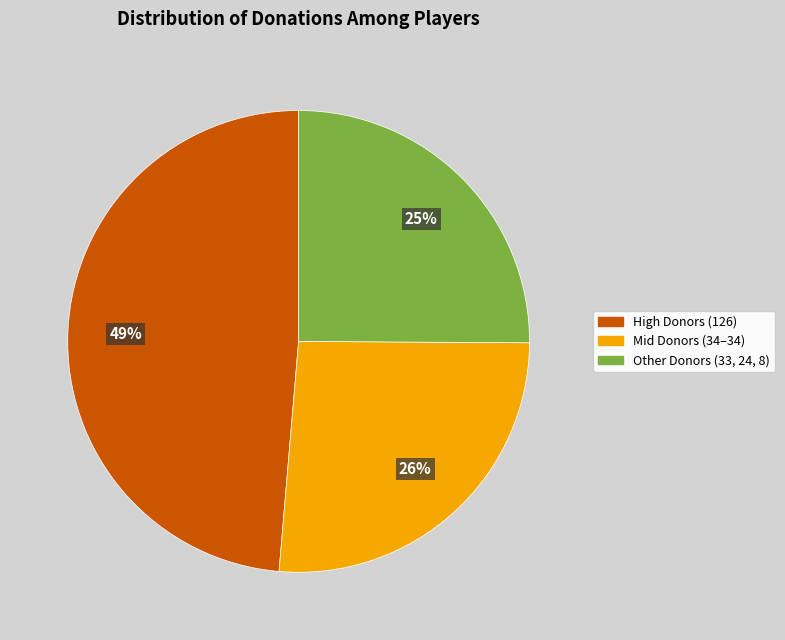

To the nearest percent, what is the average slice percentage?

33%